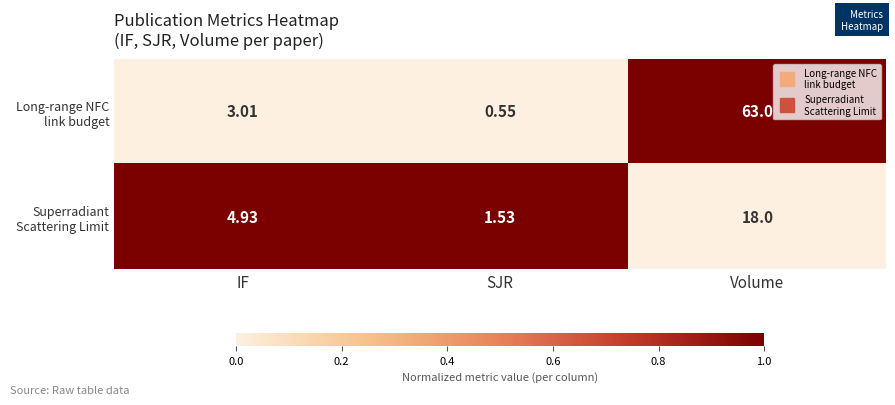

At which category does the chart reach its peak across all series?

Volume